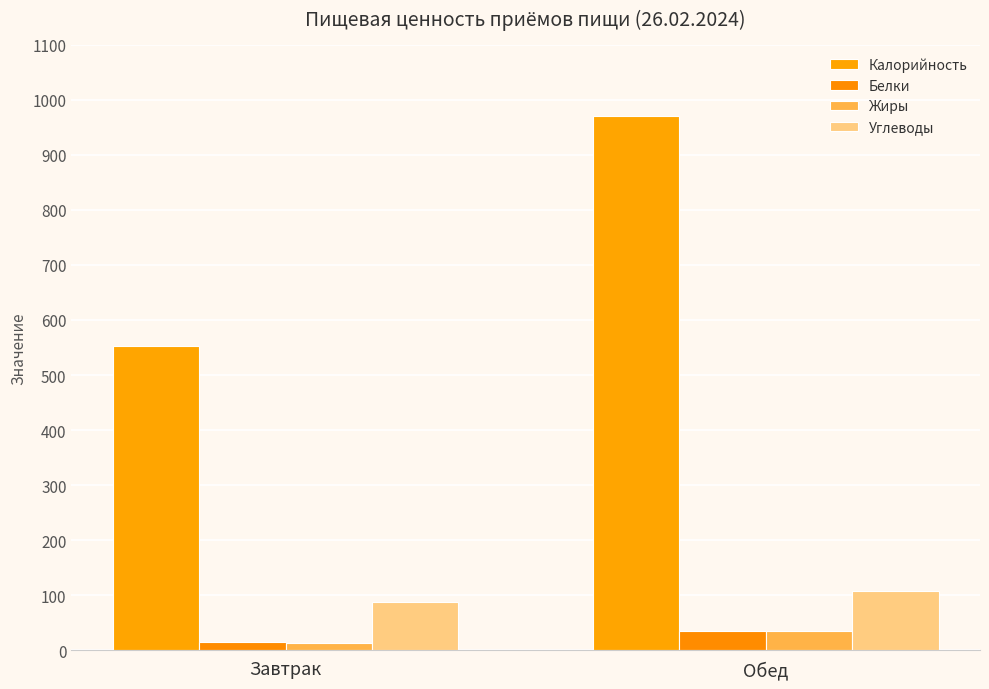

Which series has the largest range (max minus min)?

Калорийность